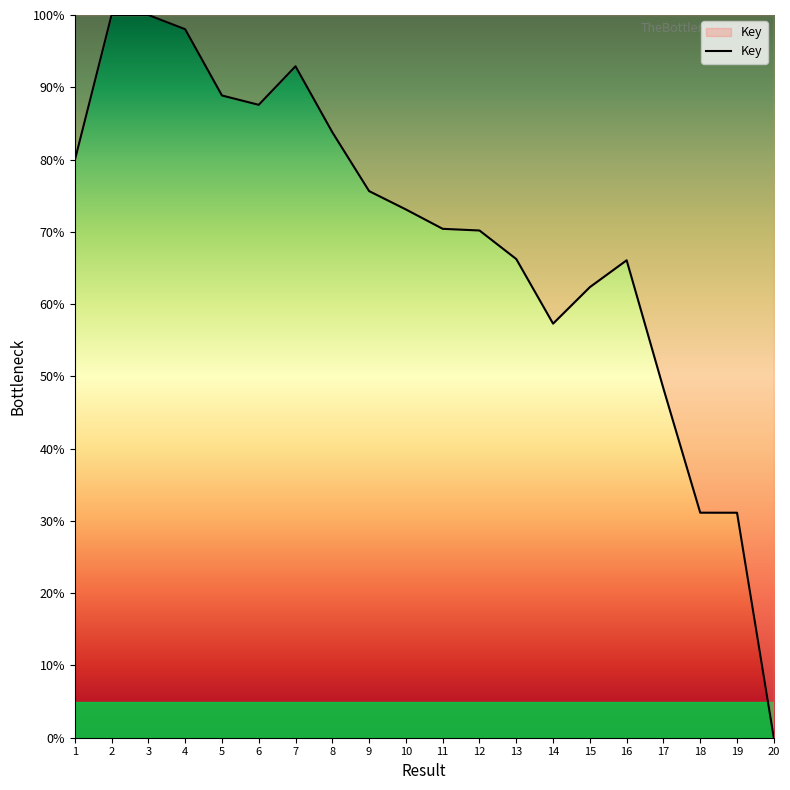

What is the difference between the maximum and minimum values?

100.0